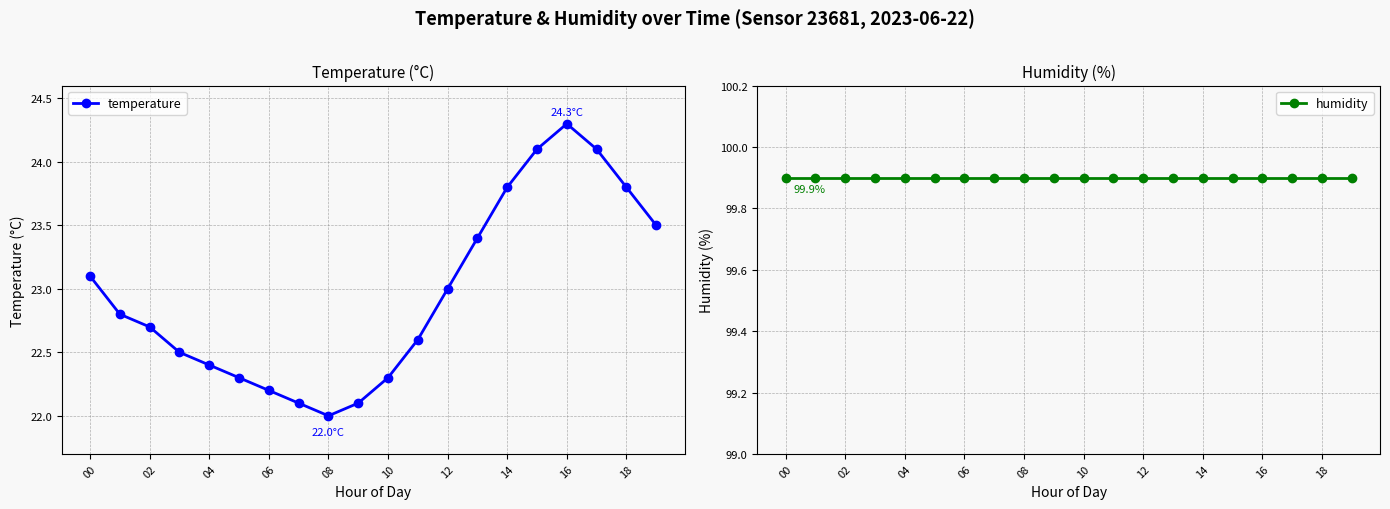

What is the maximum value for temperature?

24.3